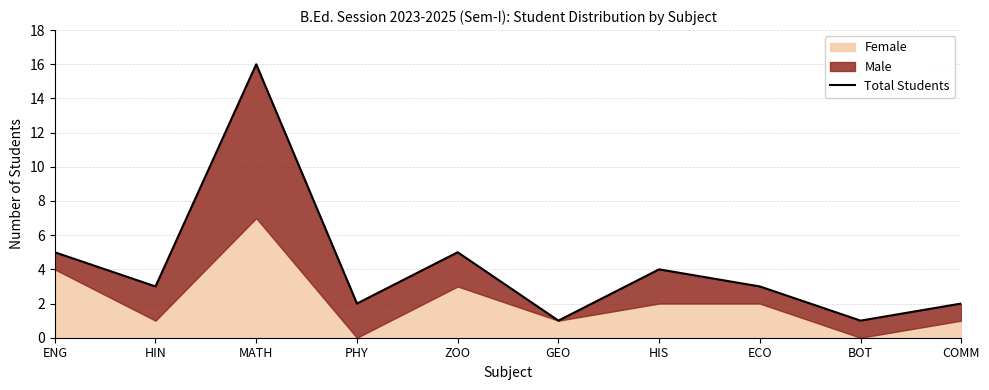

Reading right to left, what are all the values shown in this chart?

COMM=2	BOT=1	ECO=3	HIS=4	GEO=1	ZOO=5	PHY=2	MATH=16	HIN=3	ENG=5